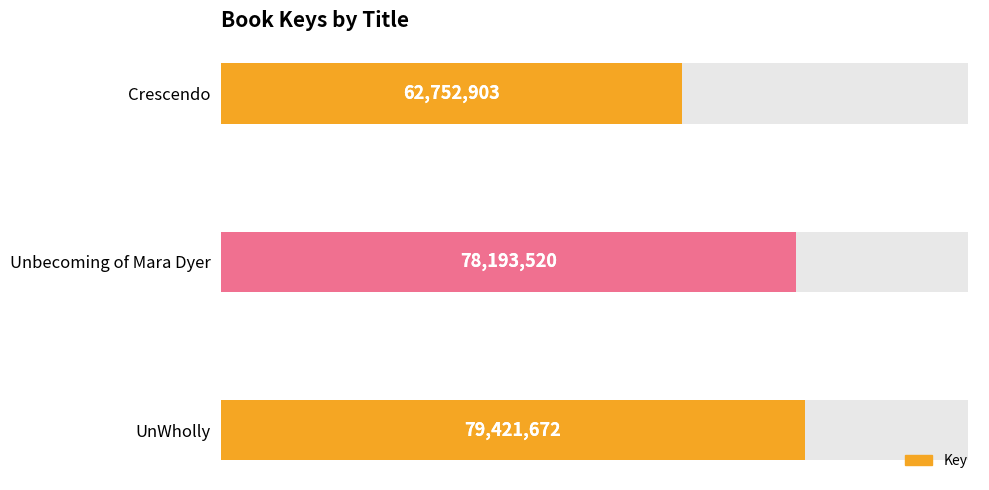

How many bars are there in total?

3